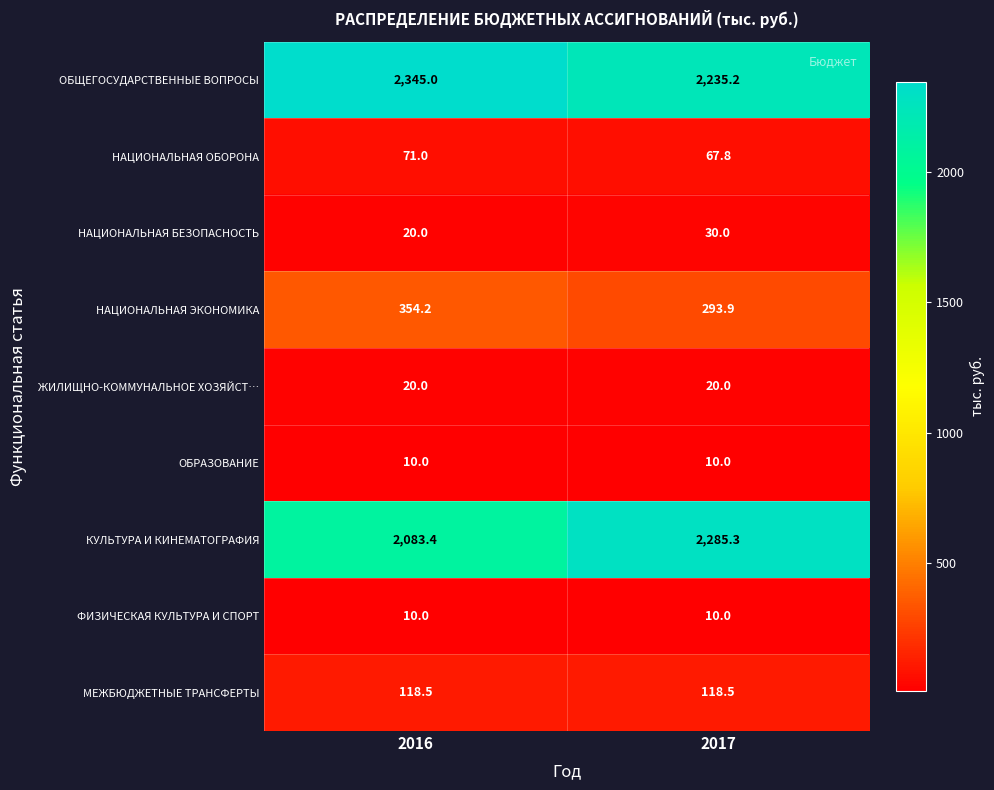

Reading right to left, extract all data points from this chart.

ОБЩЕГОСУДАРСТВЕННЫЕ ВОПРОСЫ: 2235.2	2345.0
НАЦИОНАЛЬНАЯ ОБОРОНА: 67.8	71.0
НАЦИОНАЛЬНАЯ БЕЗОПАСНОСТЬ: 30.0	20.0
НАЦИОНАЛЬНАЯ ЭКОНОМИКА: 293.9	354.2
ЖИЛИЩНО-КОММУНАЛЬНОЕ ХОЗЯЙСТ…: 20.0	20.0
ОБРАЗОВАНИЕ: 10.0	10.0
КУЛЬТУРА И КИНЕМАТОГРАФИЯ: 2285.3	2083.4
ФИЗИЧЕСКАЯ КУЛЬТУРА И СПОРТ: 10.0	10.0
МЕЖБЮДЖЕТНЫЕ ТРАНСФЕРТЫ: 118.5	118.5